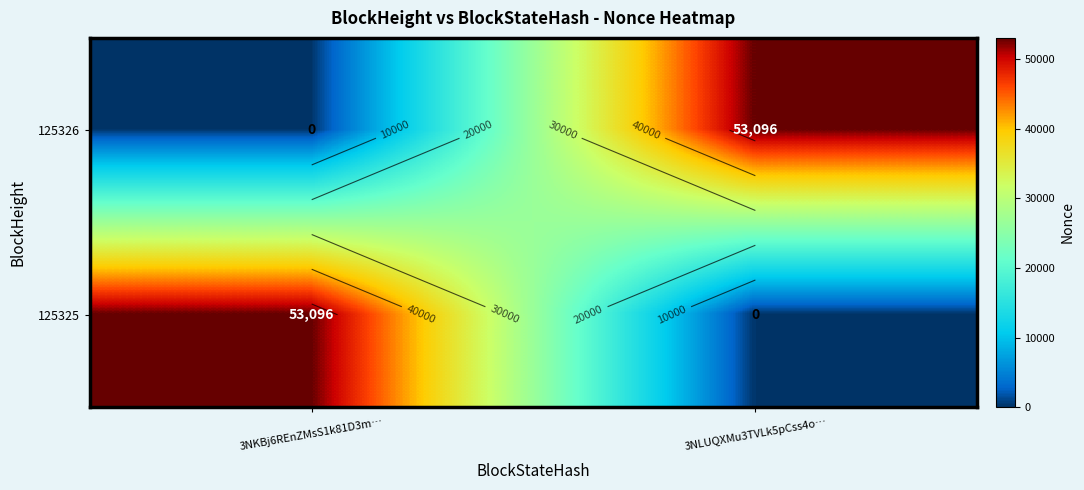

Count the number of categories in the chart.

2